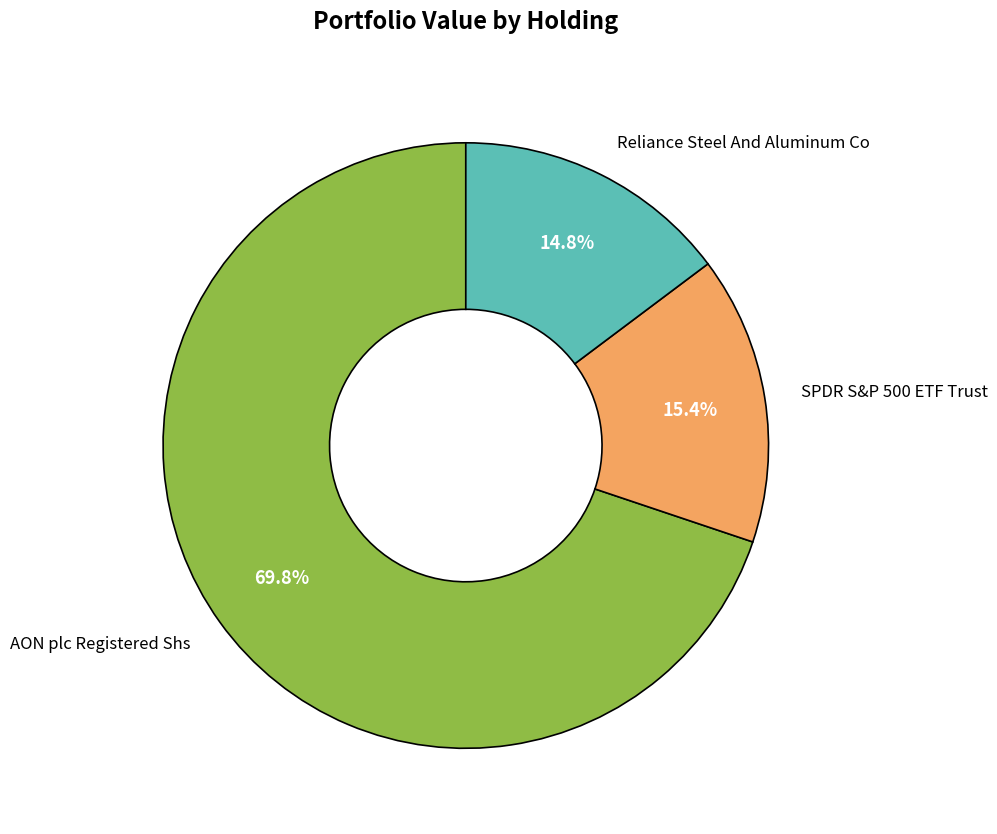

The Reliance Steel And Aluminum Co slice represents 15% of the pie. True or false?

True